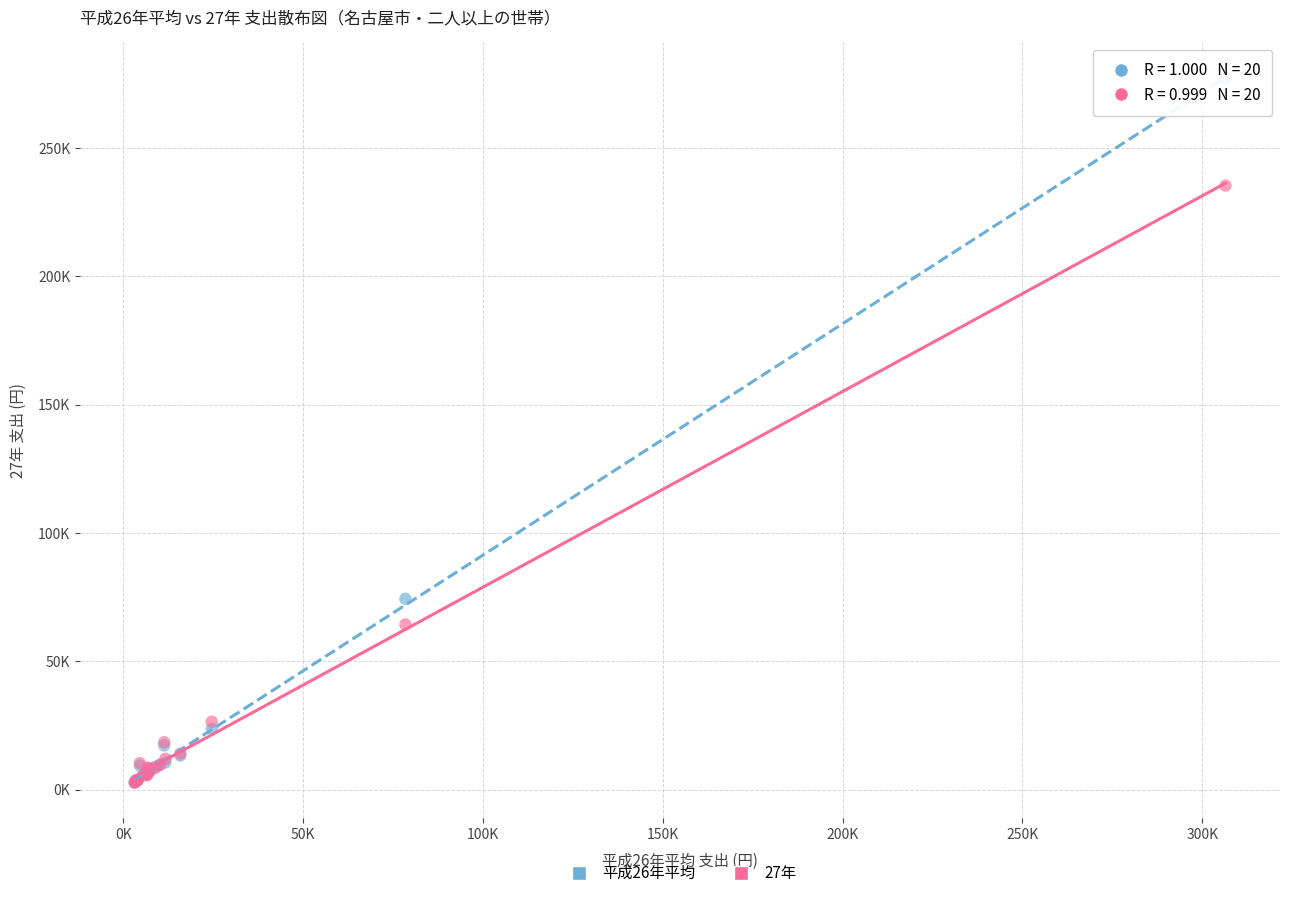

What are all the series names shown in the legend?

平成26年平均, 27年